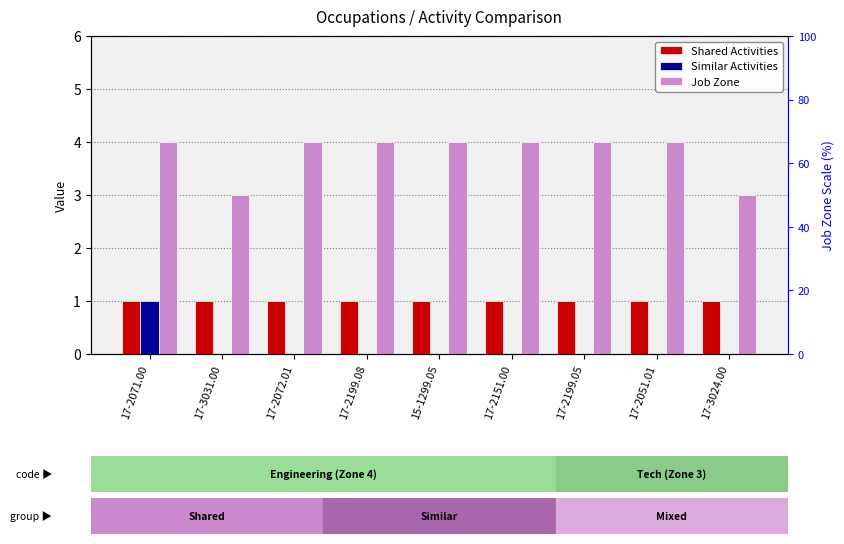

What are all the series names shown in the legend?

Shared Activities, Similar Activities, Job Zone